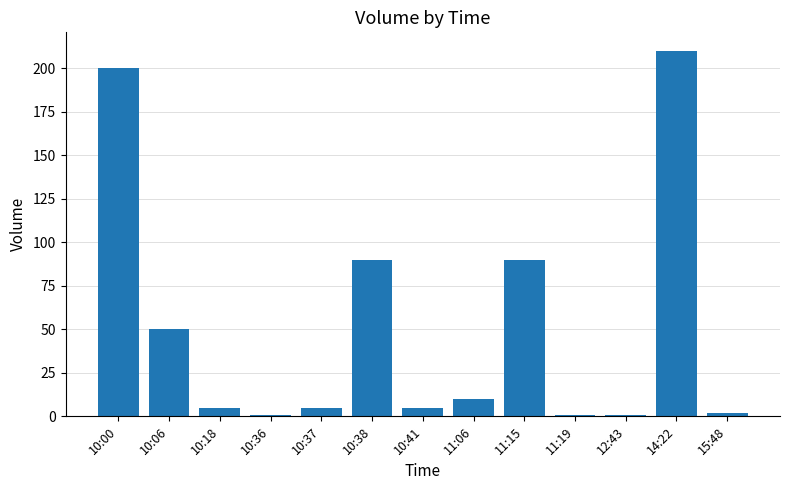

What is the label of the 5th bar from the right?

11:15